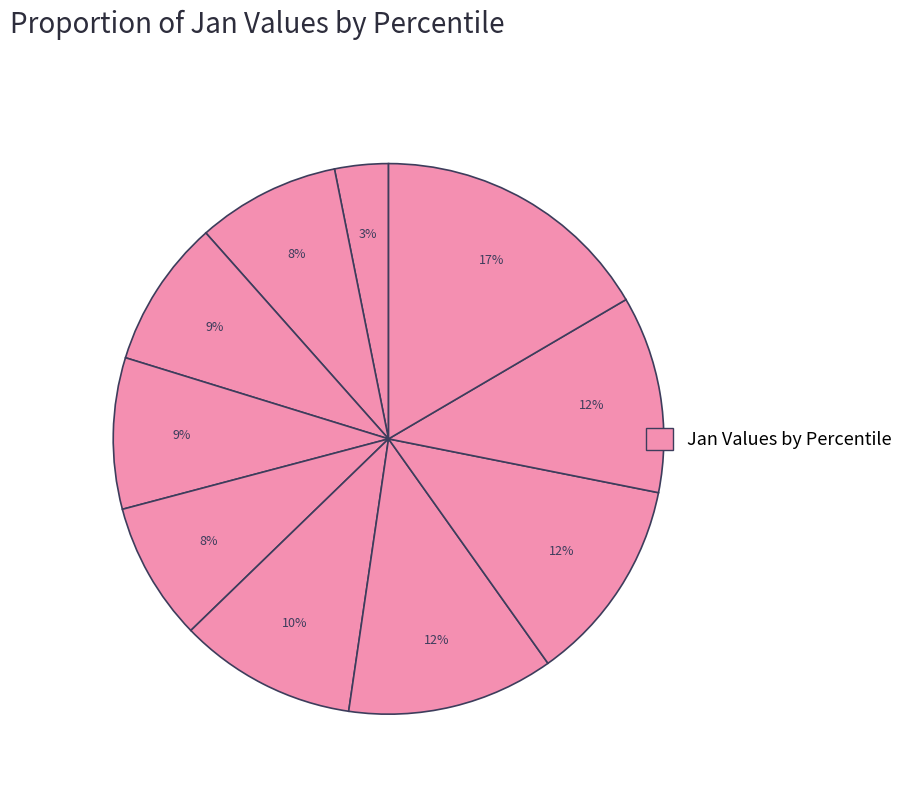

To the nearest percent, what is the average slice percentage?

10%